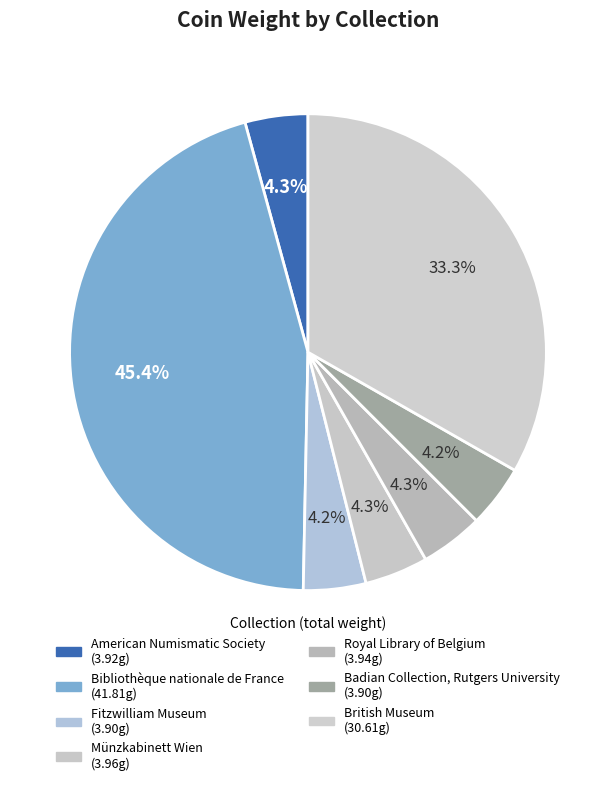

How many slices are in this pie chart?

7